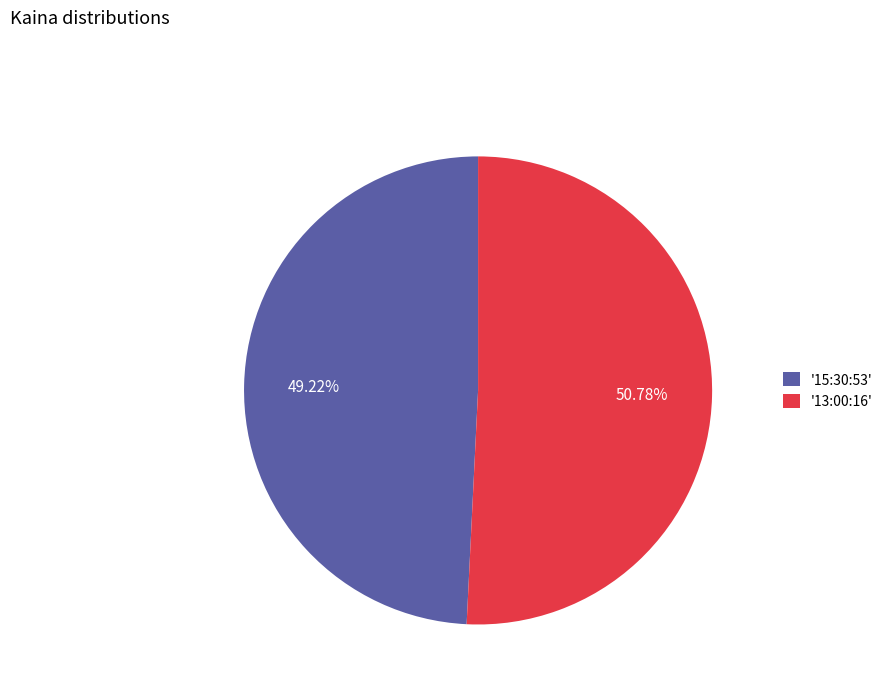

Rank the categories by value from lowest to highest.

'15:30:53', '13:00:16'